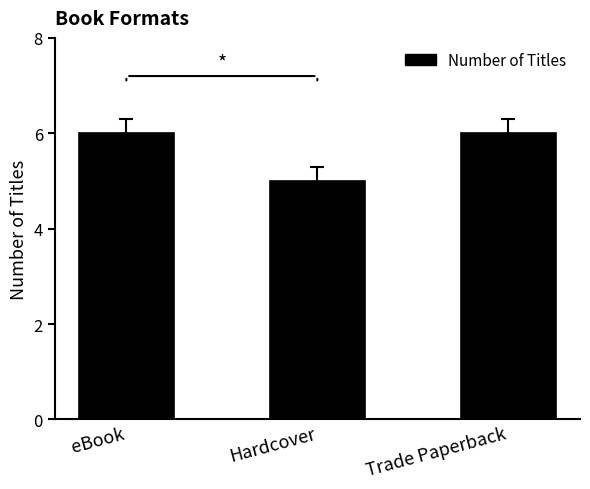

What is the difference between the maximum and minimum values?

1